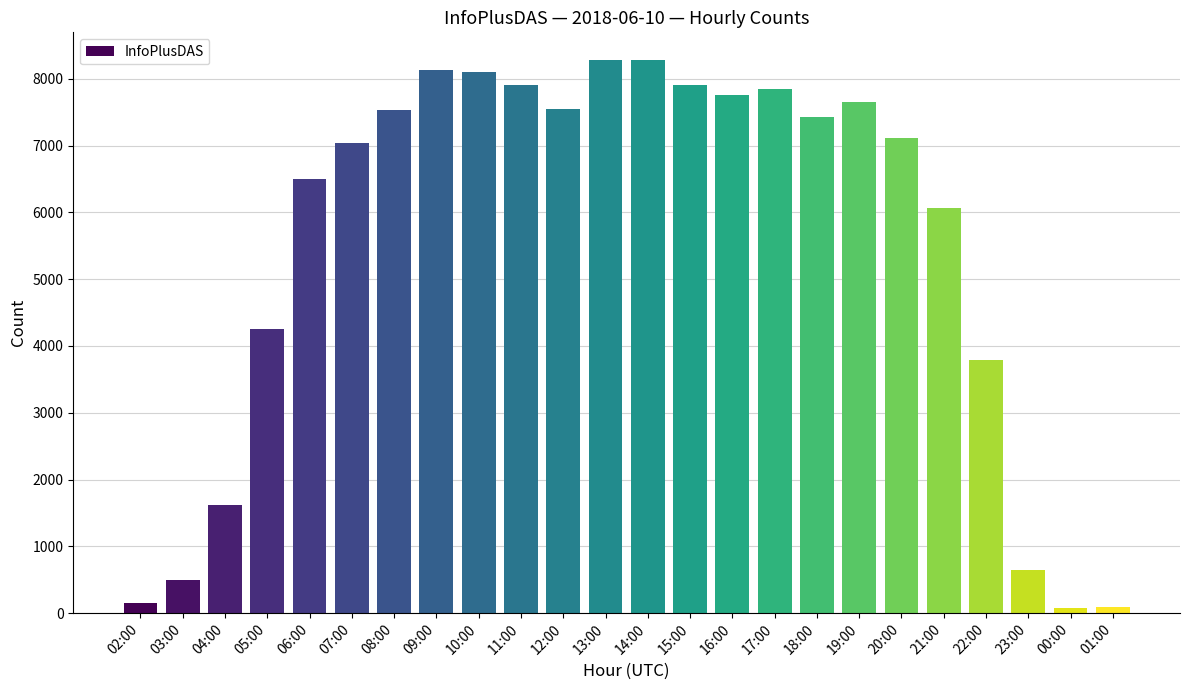

What is the maximum value shown in the chart?

8281